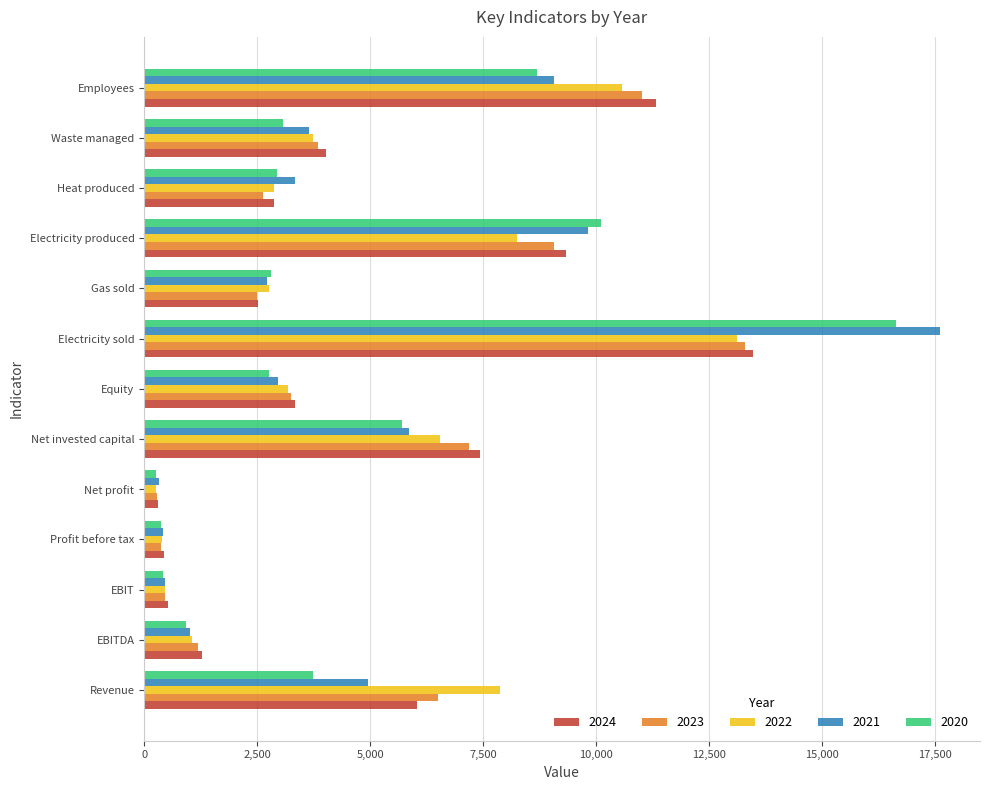

What is the average value of the 2020 series?

4496